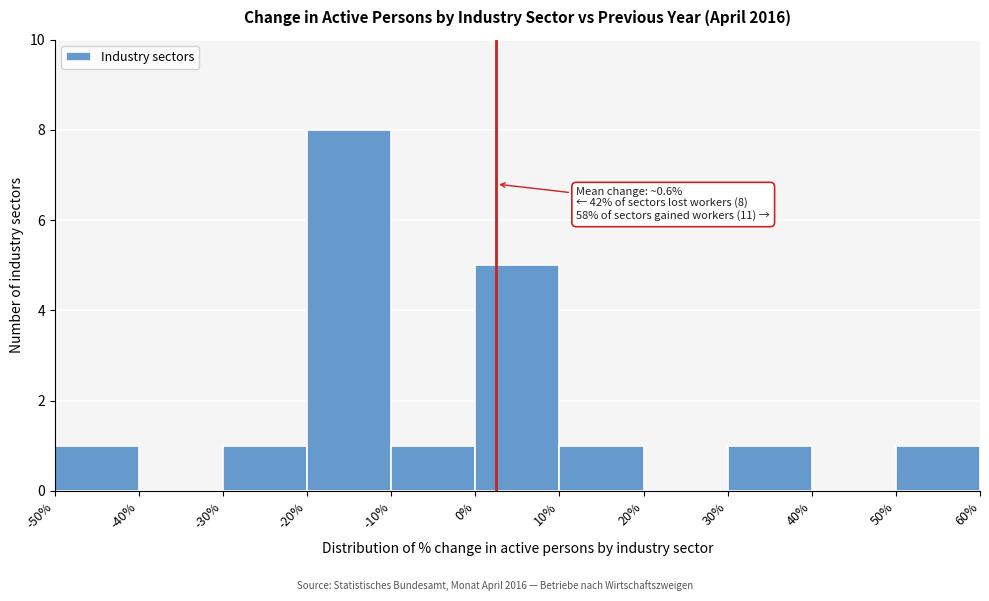

Over which range of the x-axis is the bar tallest?

-20% to -10%